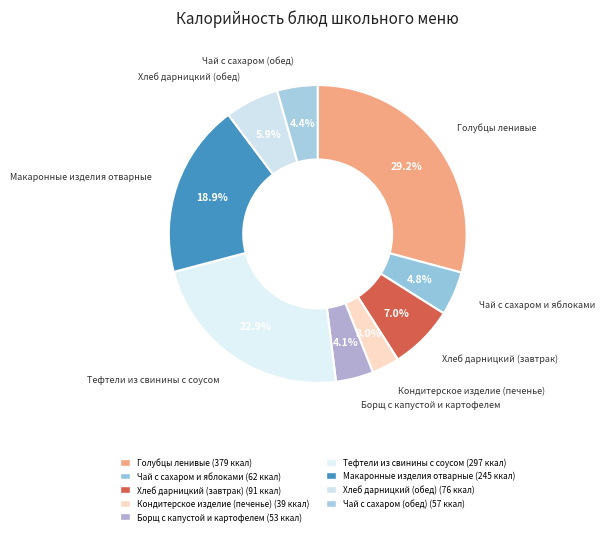

Does any single category account for the majority?

No